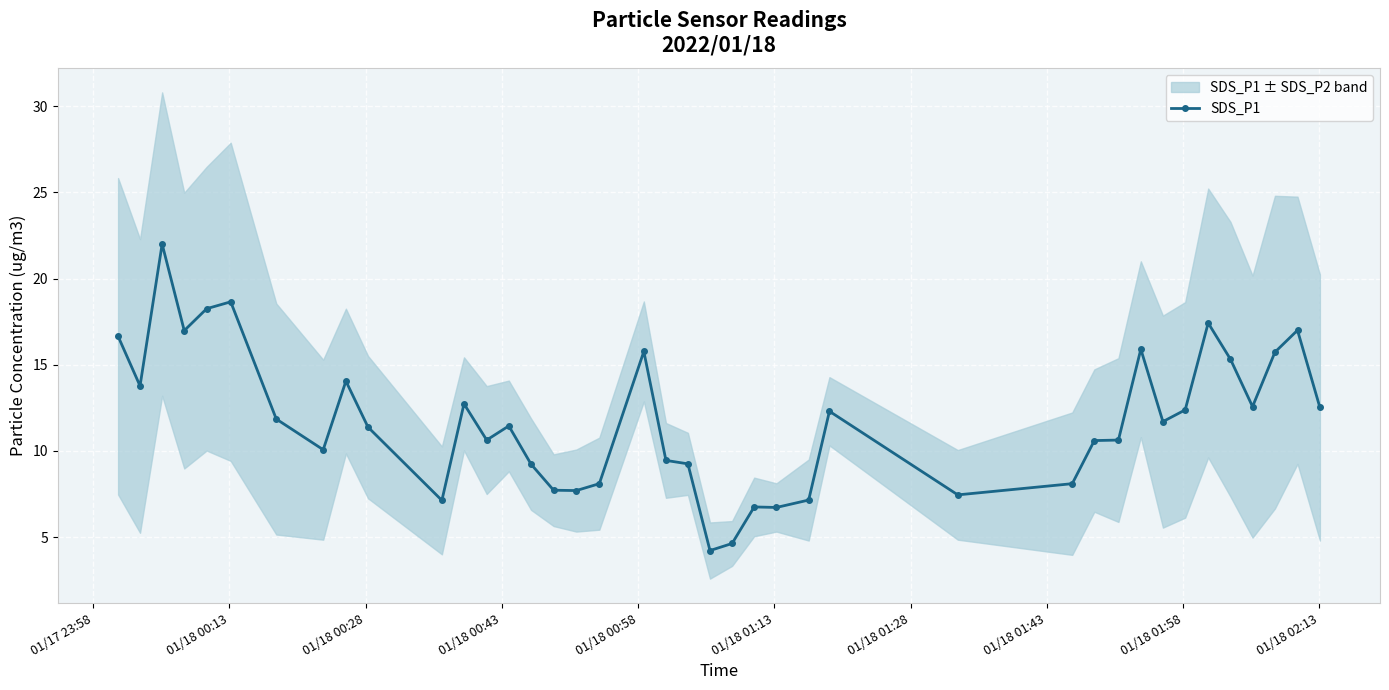

True or false: SDS_P1 has more than 2 points higher than both neighbors.

True